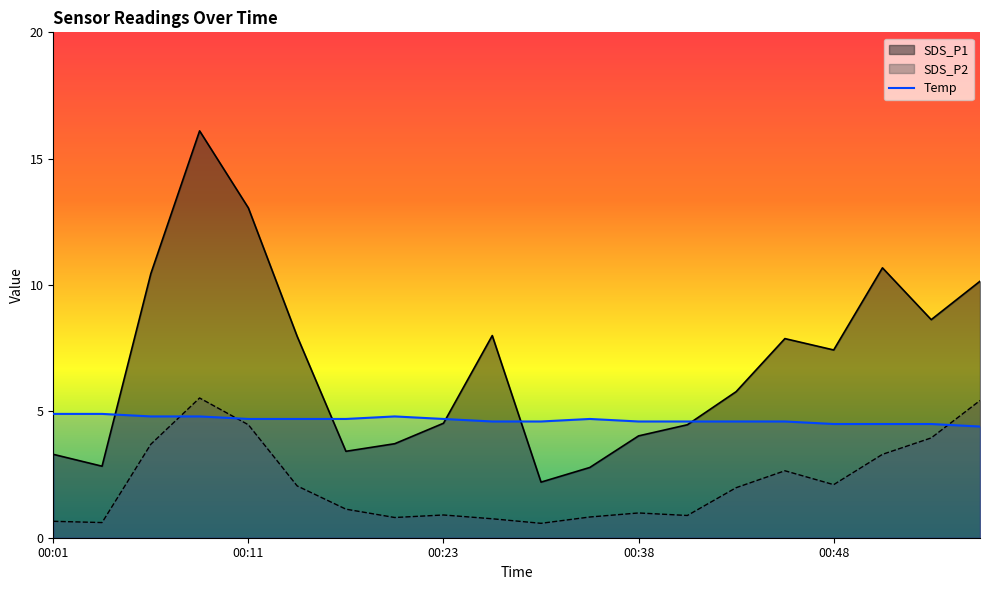

Is it true that SDS_P2 equals 4.0 at 00:53?

True